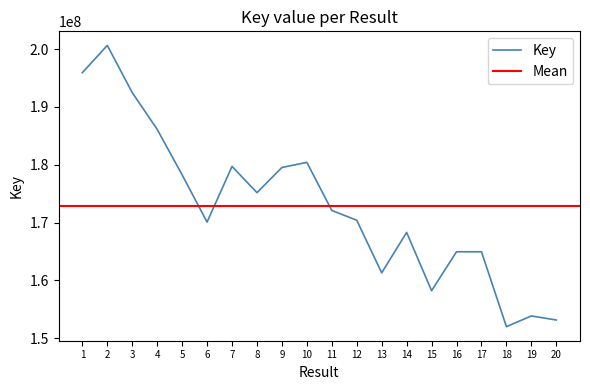

Reading right to left, extract all data points from this chart.

153139320	153844867	151992539	164942688	164942650	158212464	168286631	161302667	170396129	172088179	180402298	179518666	175165663	179705075	170076988	178241194	186114706	192466756	200630753	195912594